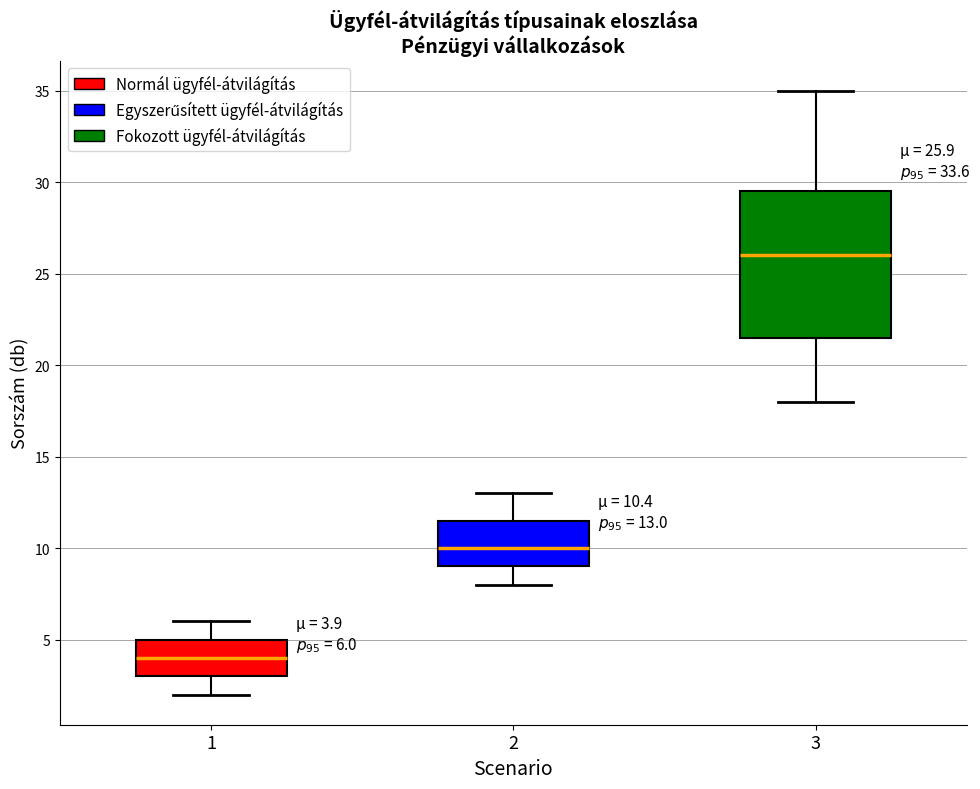

Which box's median line is the lowest?

1